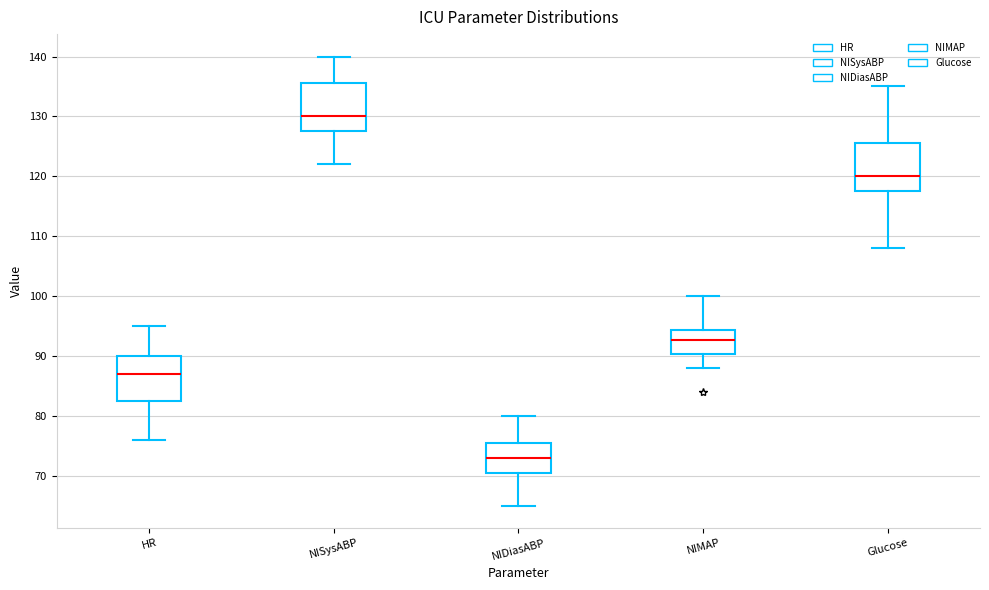

Reading left to right, read every box against the y-axis: the position of its median line, the range the box covers, and the ends of its whiskers. The values are not printed on the chart, so give them approximately, as read against the axis.

HR: median 87, box 83 to 90, whiskers 76 to 95
NISysABP: median 130, box 128 to 136, whiskers 122 to 140
NIDiasABP: median 73, box 71 to 76, whiskers 65 to 80
NIMAP: median 93, box 90 to 94, whiskers 88 to 100
Glucose: median 120, box 118 to 126, whiskers 108 to 135